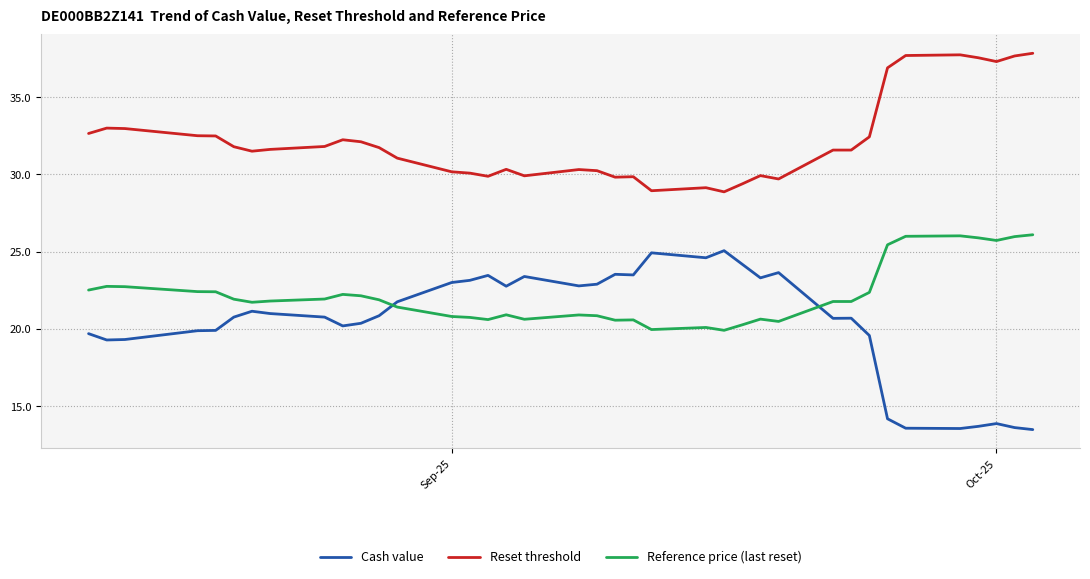

What is the minimum value shown in the chart?

13.5